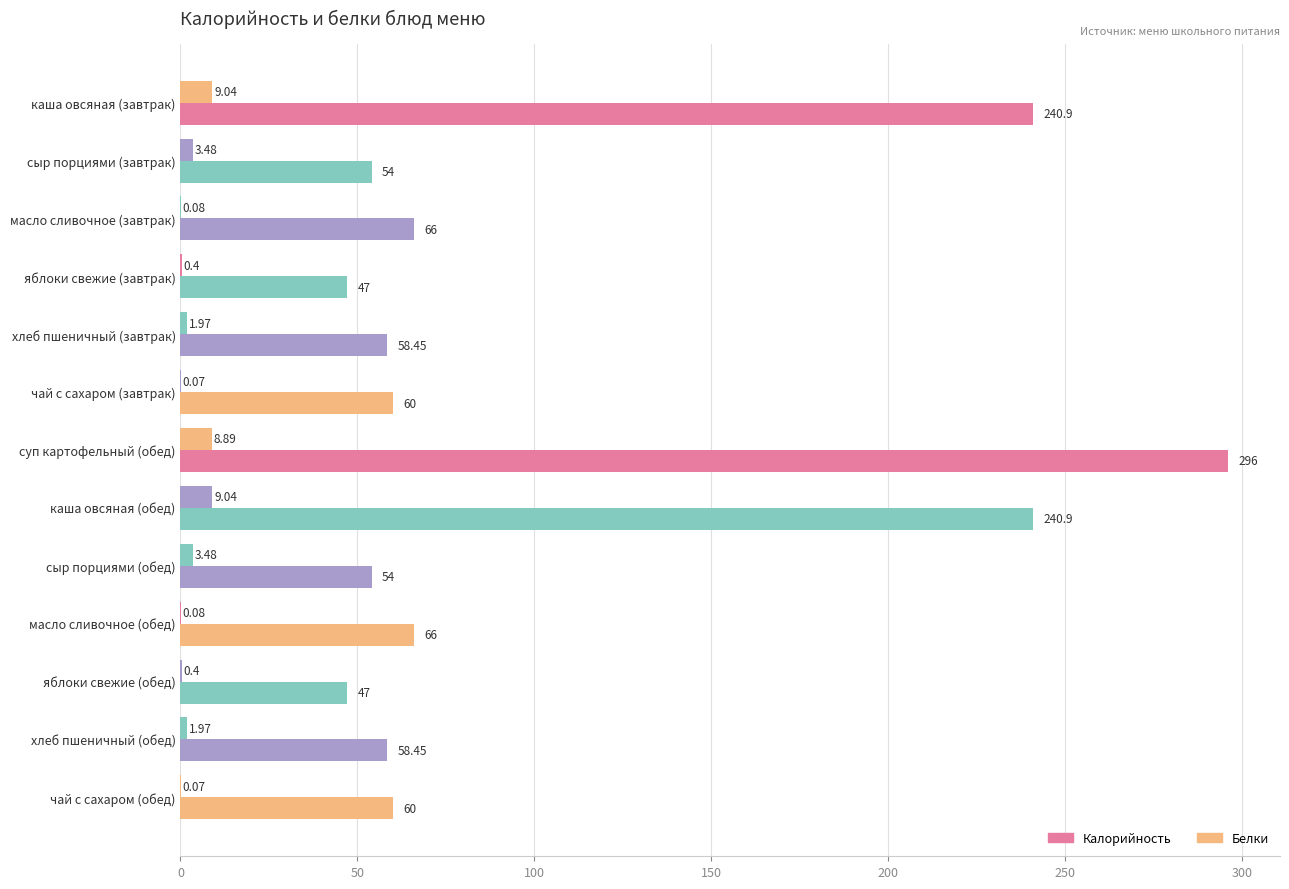

At how many categories does at least one series exceed 95?

3